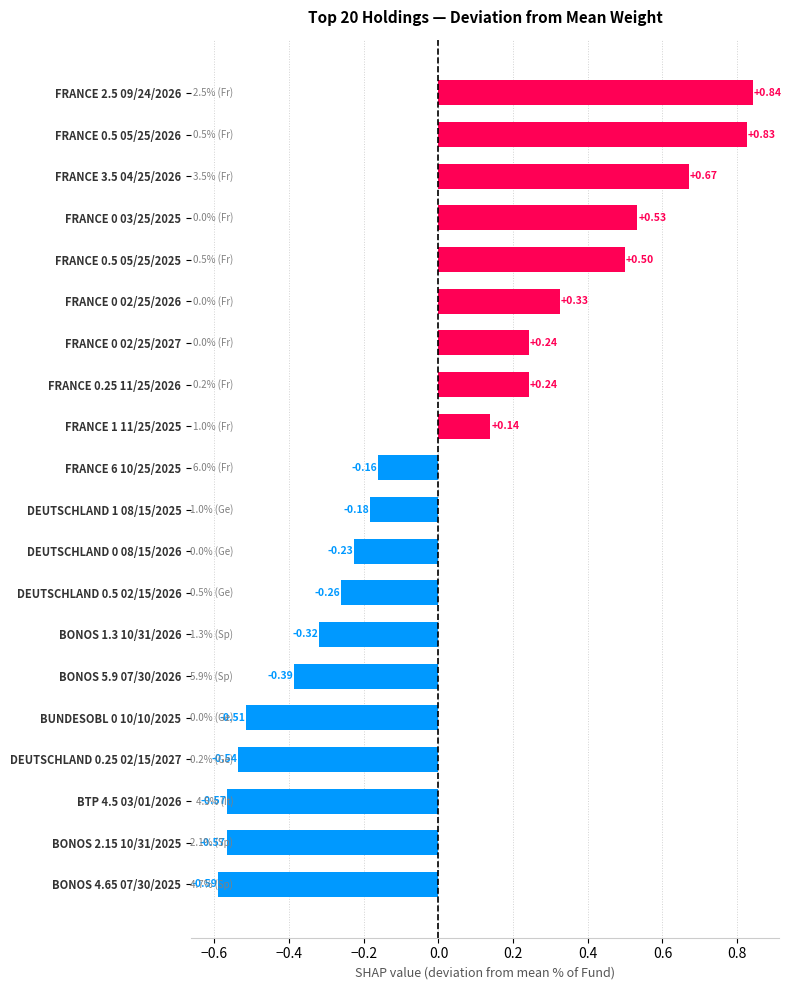

What is the sum of the values at DEUTSCHLAND 1 08/15/2025 and BONOS 2.15 10/31/2025?

-0.8